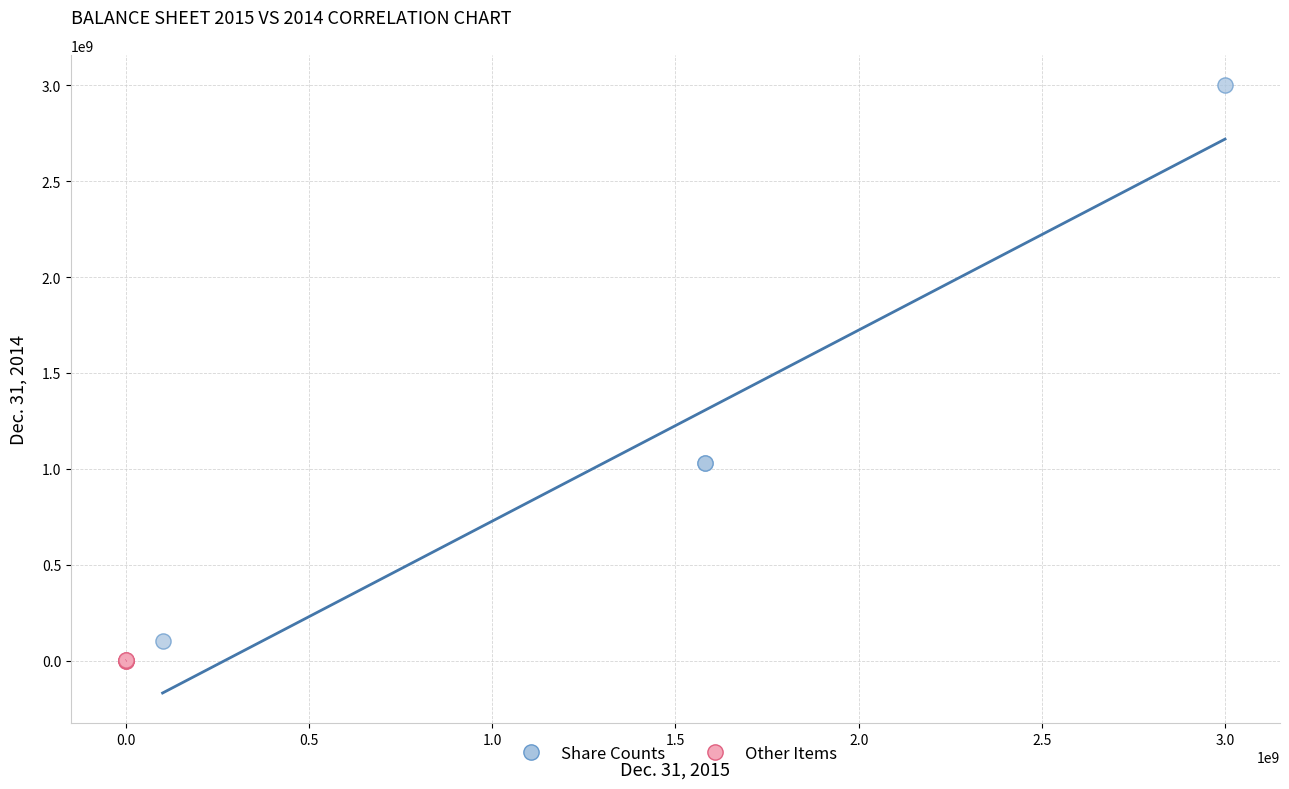

Which series has the largest Y range (max minus min)?

Share Counts